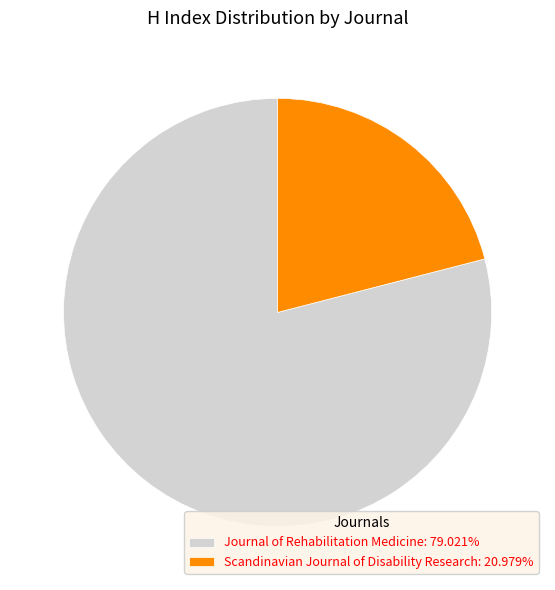

Combined, do Scandinavian Journal of Disability Research: 20.979% and Journal of Rehabilitation Medicine: 79.021% account for over 50%?

Yes